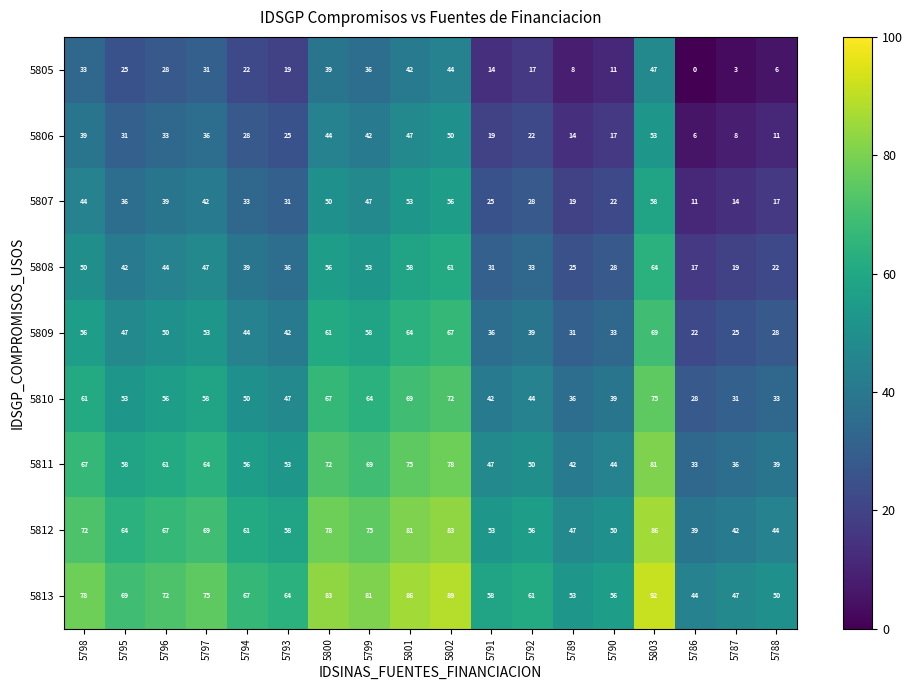

List the labels in order of 5812 value, smallest first.

5786, 5787, 5788, 5789, 5790, 5791, 5792, 5793, 5794, 5795, 5796, 5797, 5798, 5799, 5800, 5801, 5802, 5803